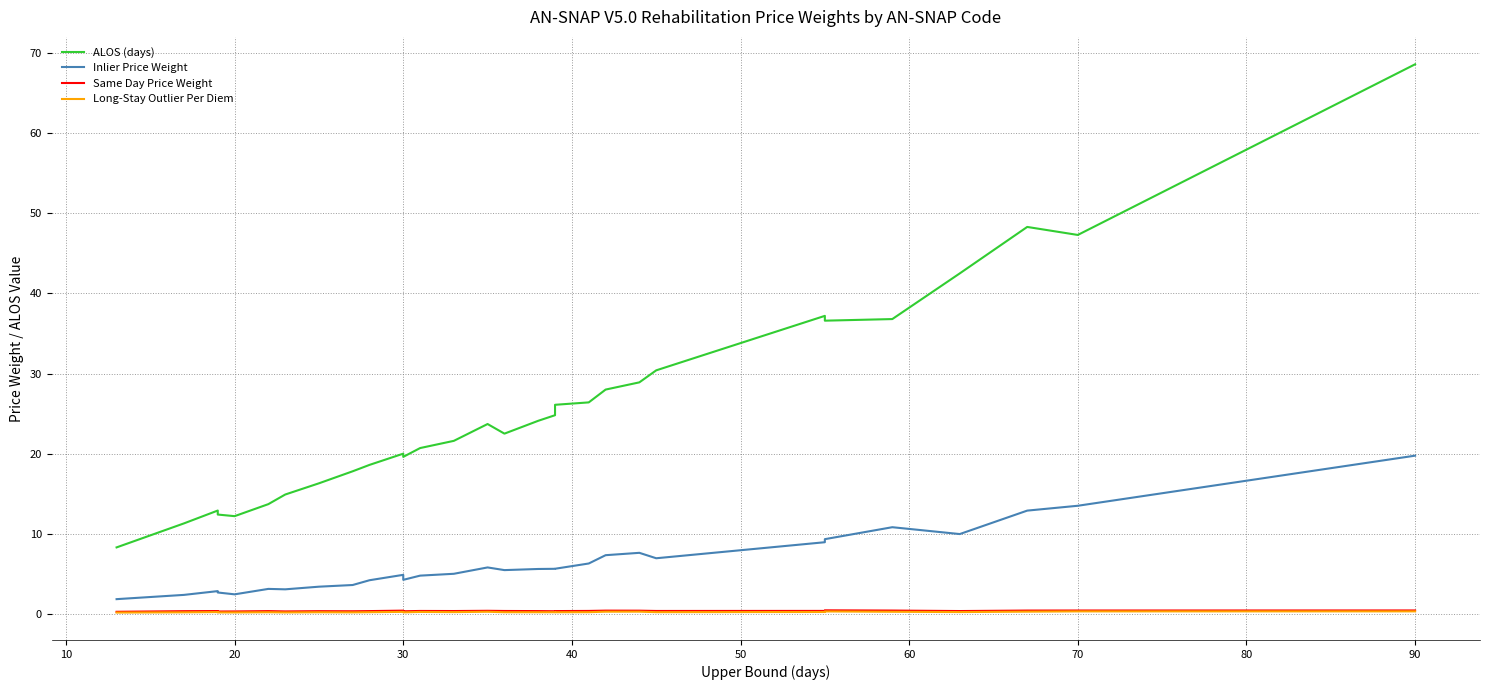

Where is the first local minimum for Same Day Price Weight?

30